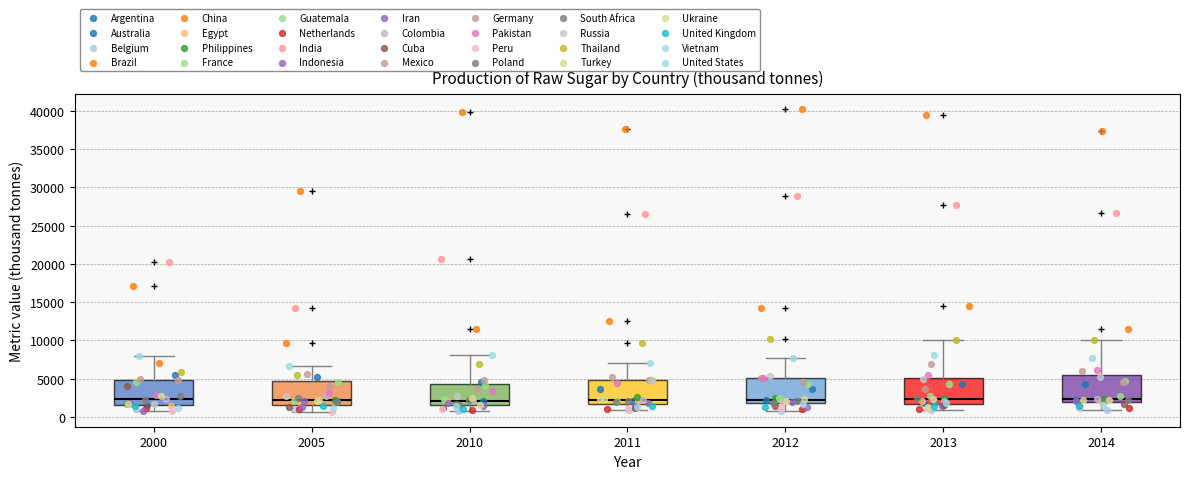

Reading left to right, transcribe this box plot: for each box, give where its median line is, the range the box spans, and where its two whiskers end, as read against the y-axis. The values are not printed on the chart, so give them approximately, as read against the axis.

2000: median 2500, box 1500 to 5000, whiskers 500 to 8000
2005: median 2000, box 1500 to 4500, whiskers 500 to 6500
2010: median 2000, box 1500 to 4000, whiskers 500 to 8000
2011: median 2500, box 1500 to 5000, whiskers 1000 to 7000
2012: median 2000 (just above the box's lower edge), box 2000 to 5000, whiskers 1000 to 7500
2013: median 2500, box 1500 to 5000, whiskers 1000 to 10000
2014: median 2500, box 2000 to 5500, whiskers 1000 to 10000